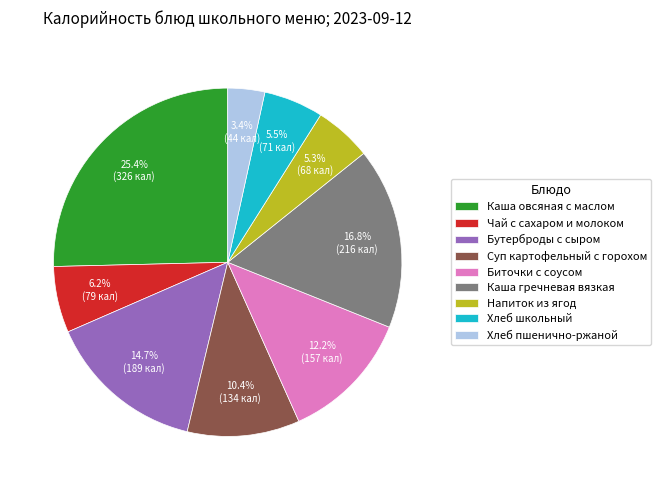

Count the number of slices in the pie.

9